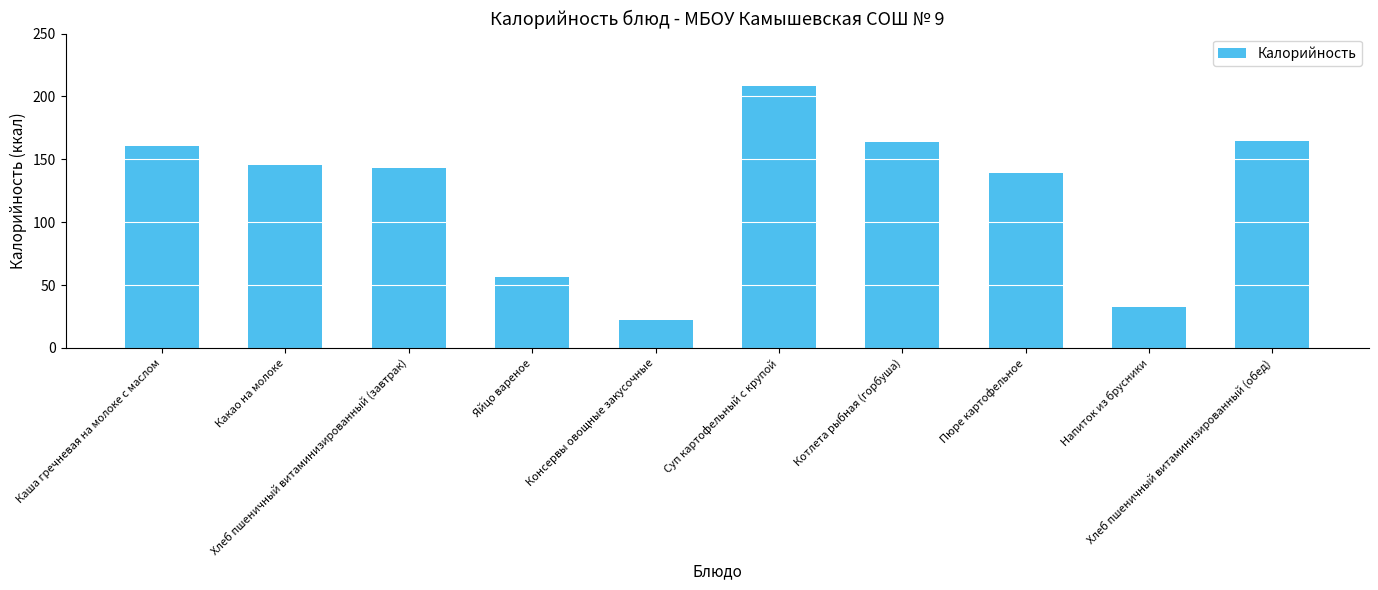

At which category does the chart reach its peak across all series?

Суп картофельный с крупой